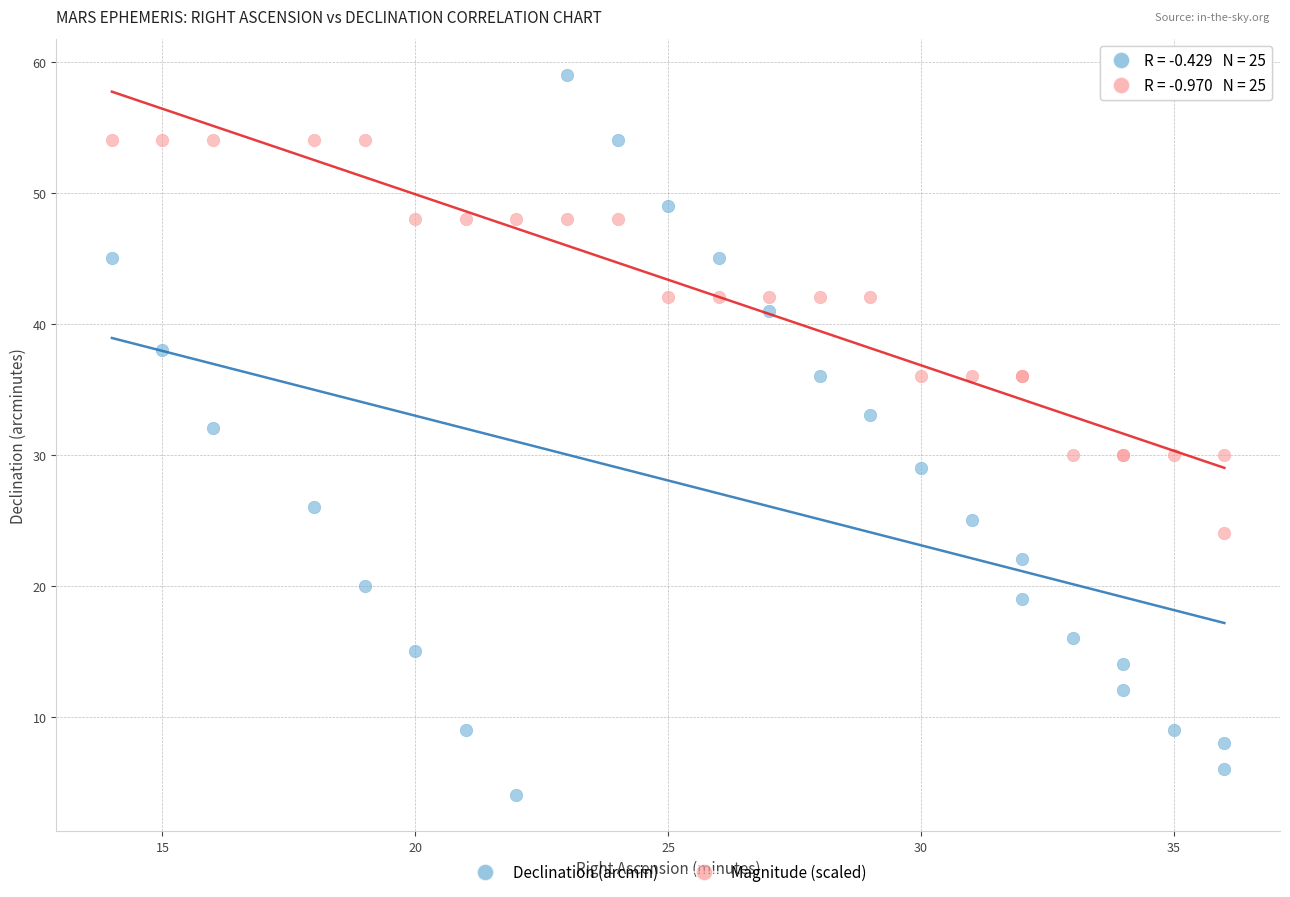

What is the X range (max minus min) for the scatter plot?

22